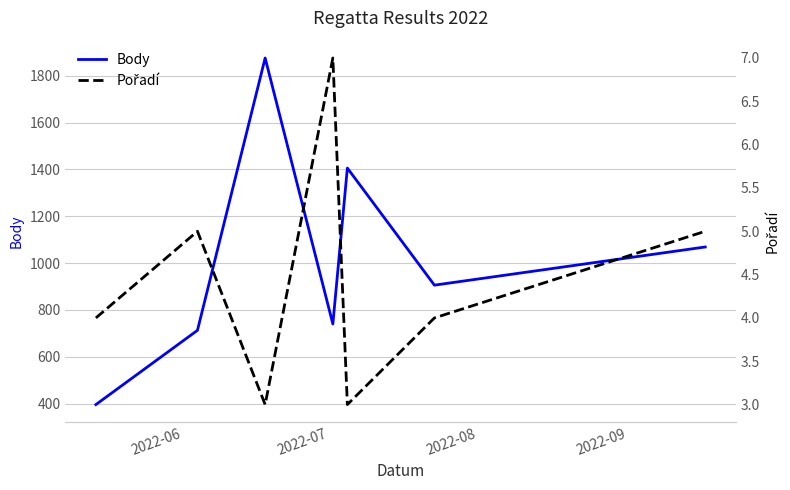

What is the maximum value for Body?

1876